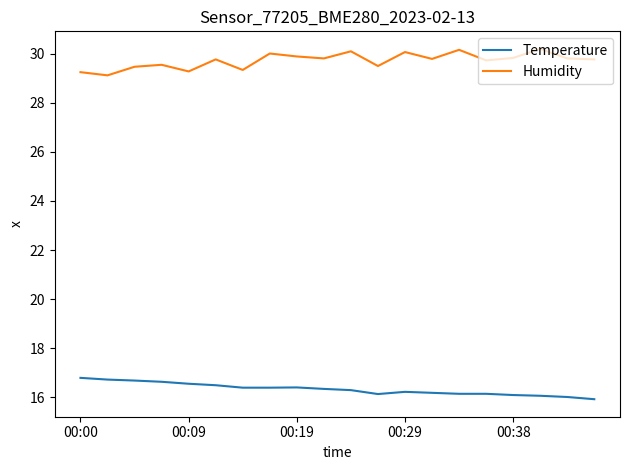

What is the lowest value of the Humidity series?

29.1